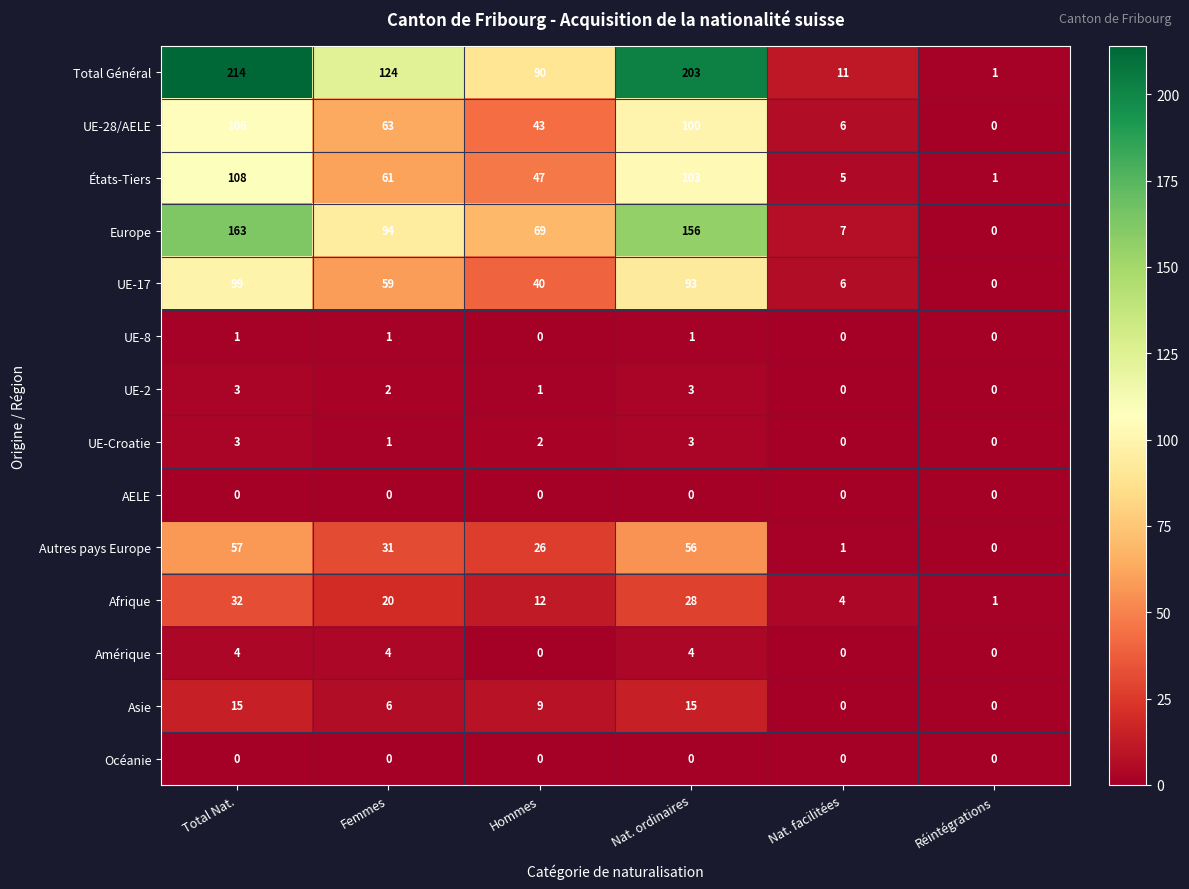

Rank the categories by UE-28/AELE value from lowest to highest.

Réintégrations, Nat. facilitées, Hommes, Femmes, Nat. ordinaires, Total Nat.